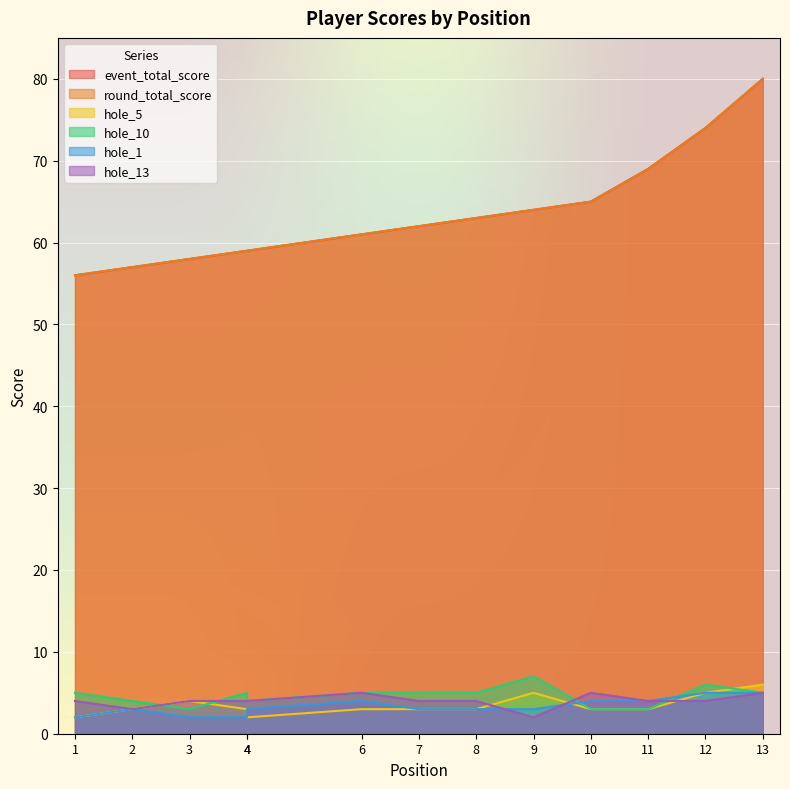

How many data points in hole_13 are above 4?

3